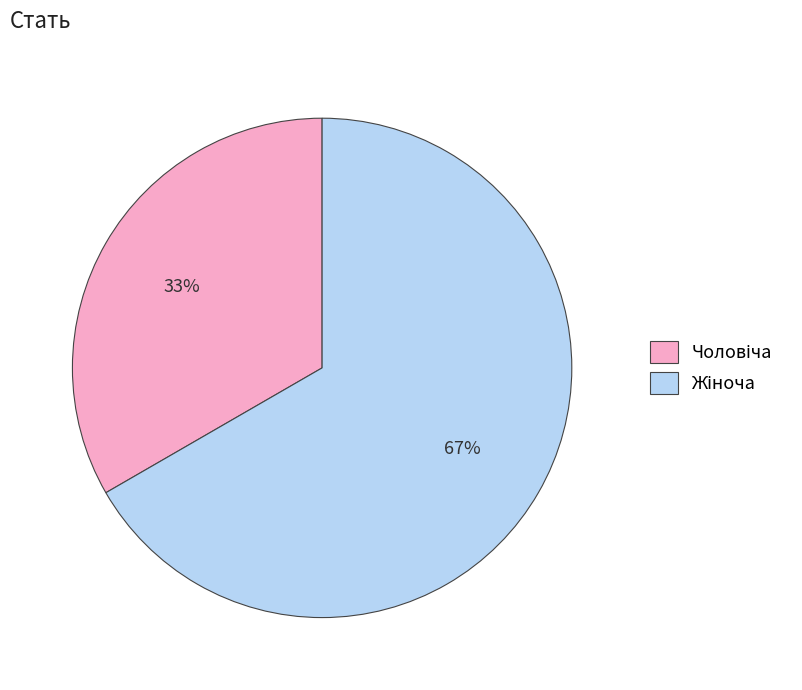

Is there any slice that represents more than half of the pie?

Yes